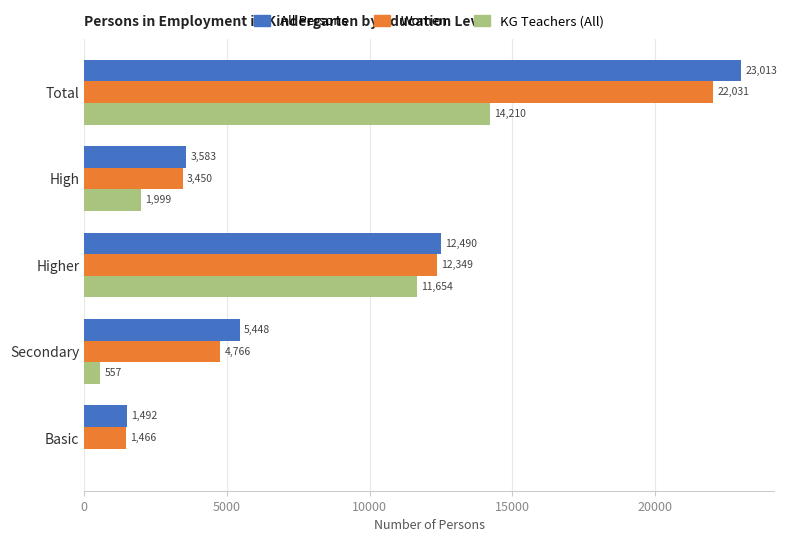

Between Total and Secondary, which series saw the biggest shift?

All Persons